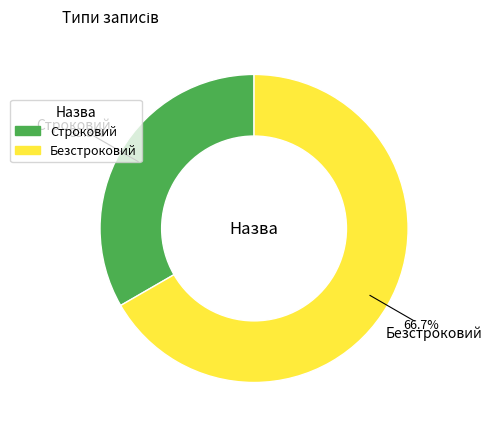

To the nearest percent, what is the difference between the Строковий and Безстроковий slice percentages?

33%